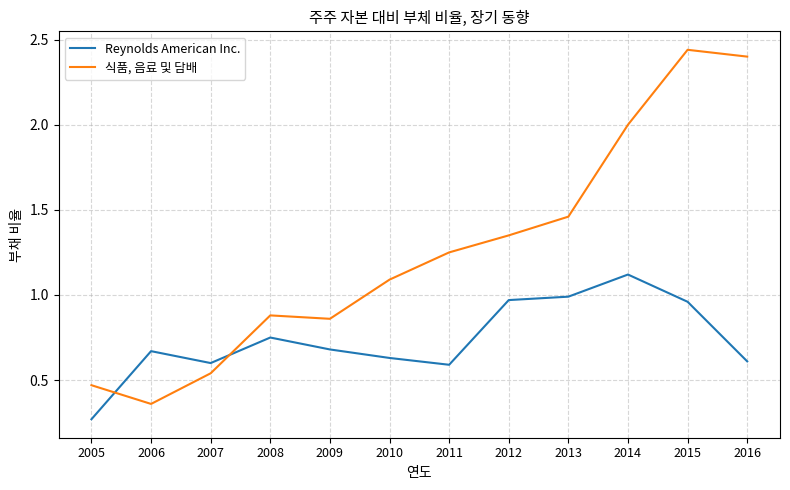

Which series has the widest spread of values?

식품, 음료 및 담배